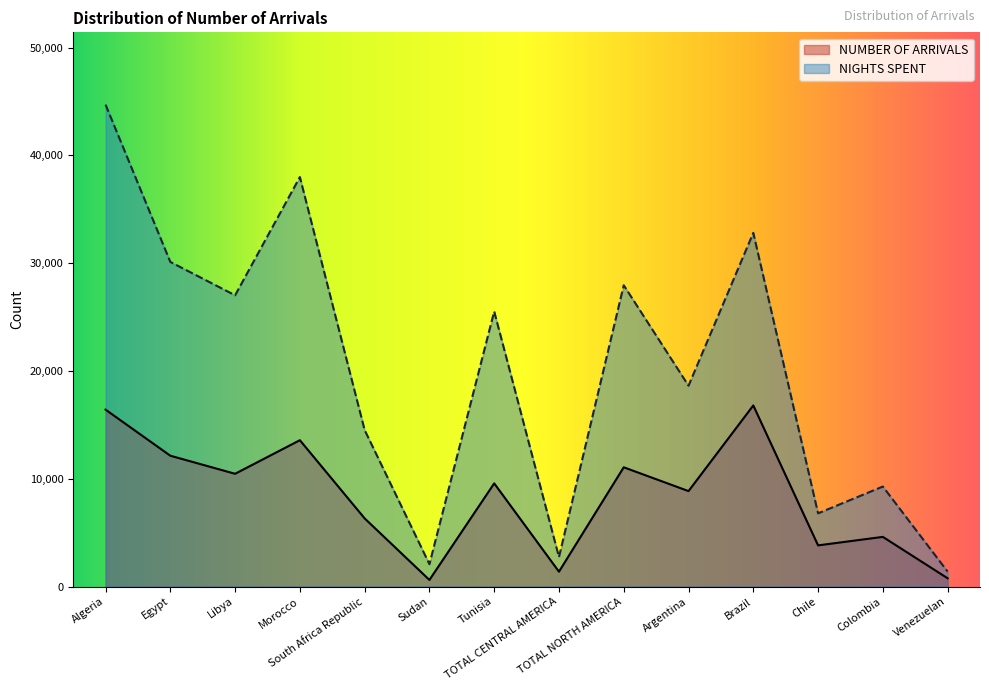

At which label is NIGHTS SPENT closest to 23046?

Tunisia